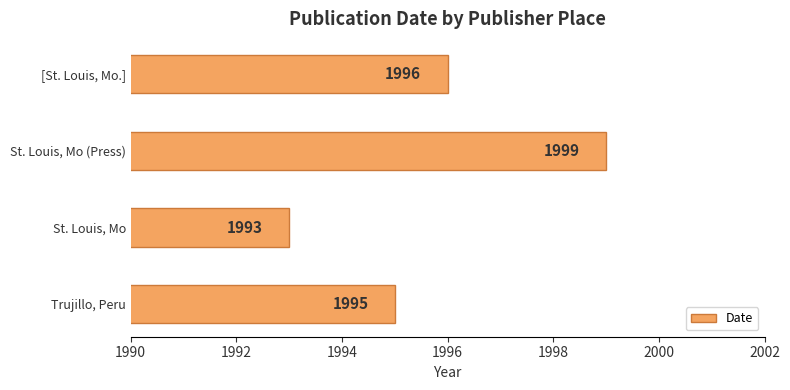

How many distinct data groups are displayed?

1